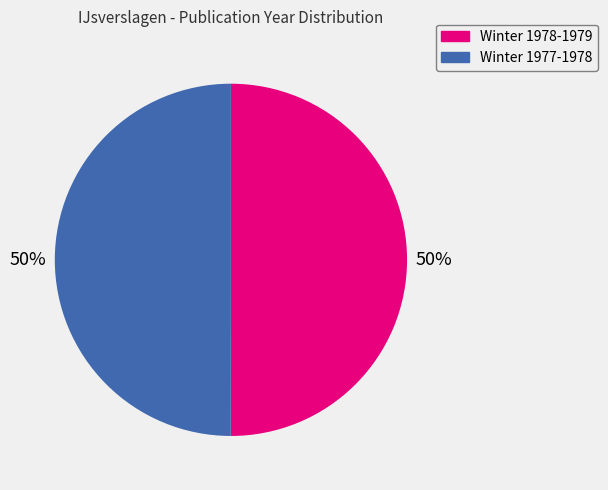

To the nearest percent, what percentage of the pie is Winter 1977-1978?

50%